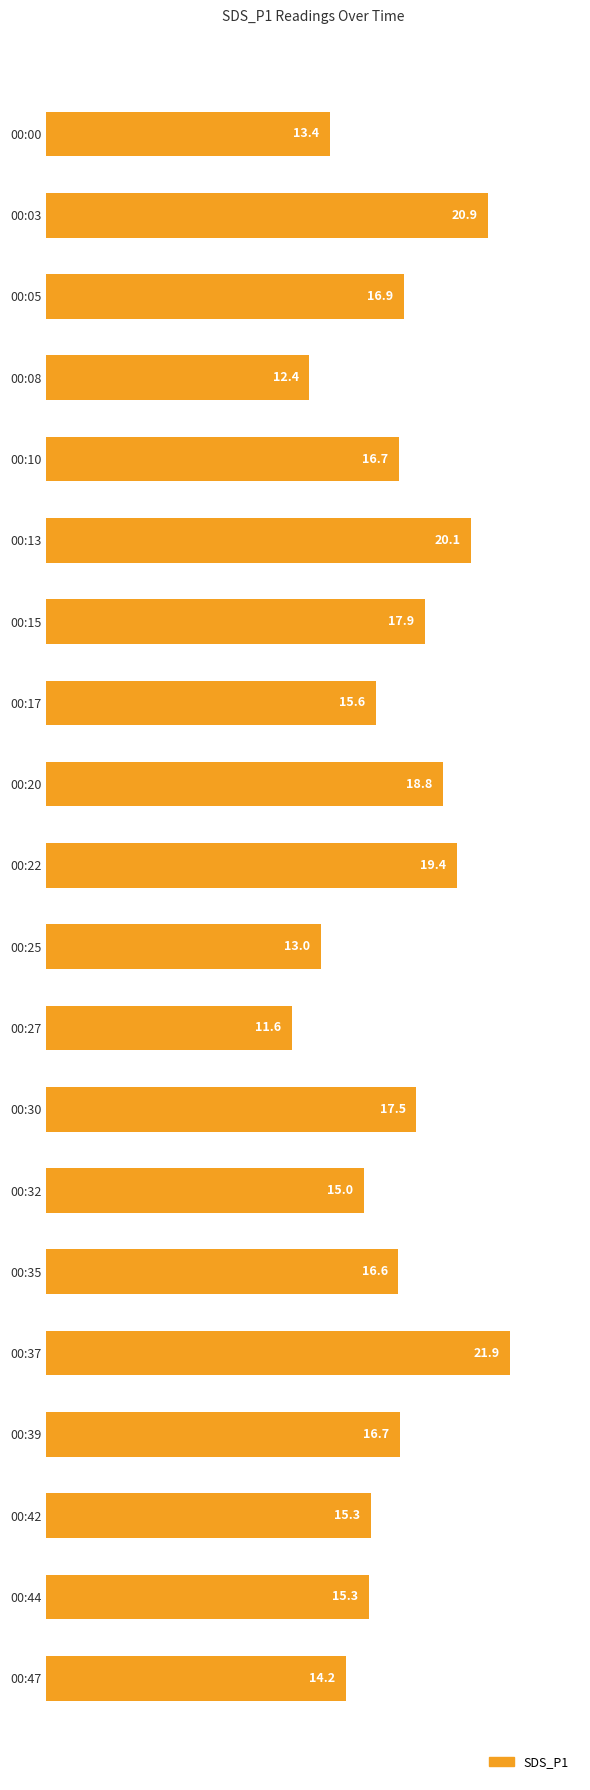

Are the bars grouped side by side (vs. stacked)?

No